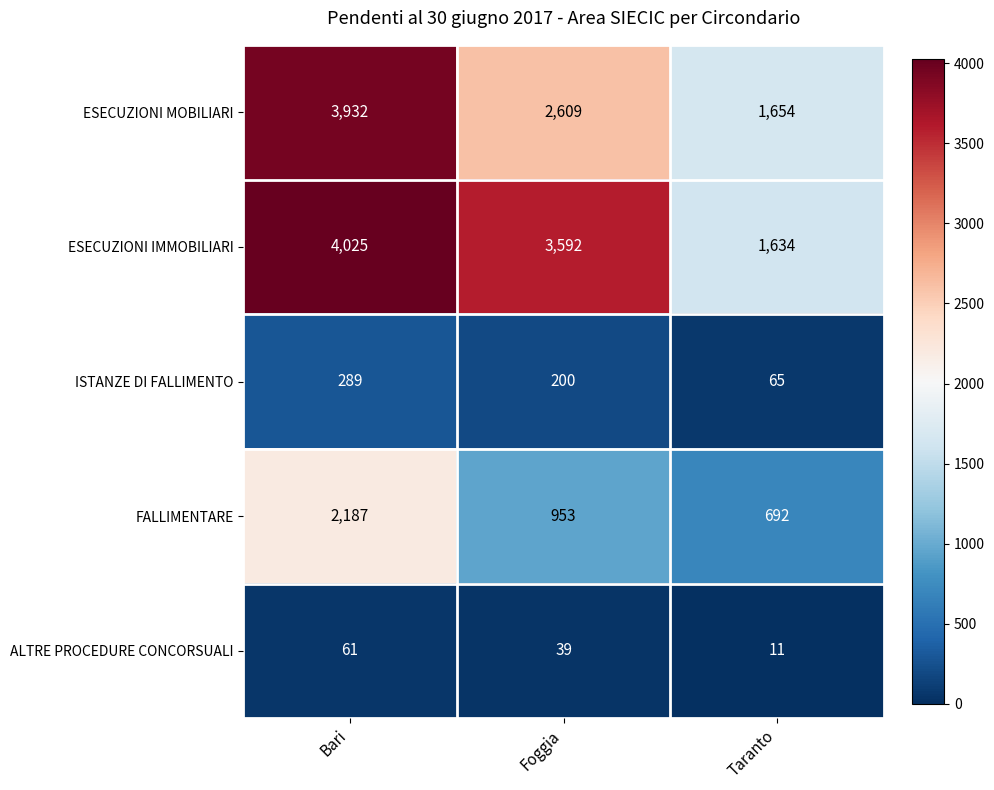

What is the minimum value shown in the chart?

11